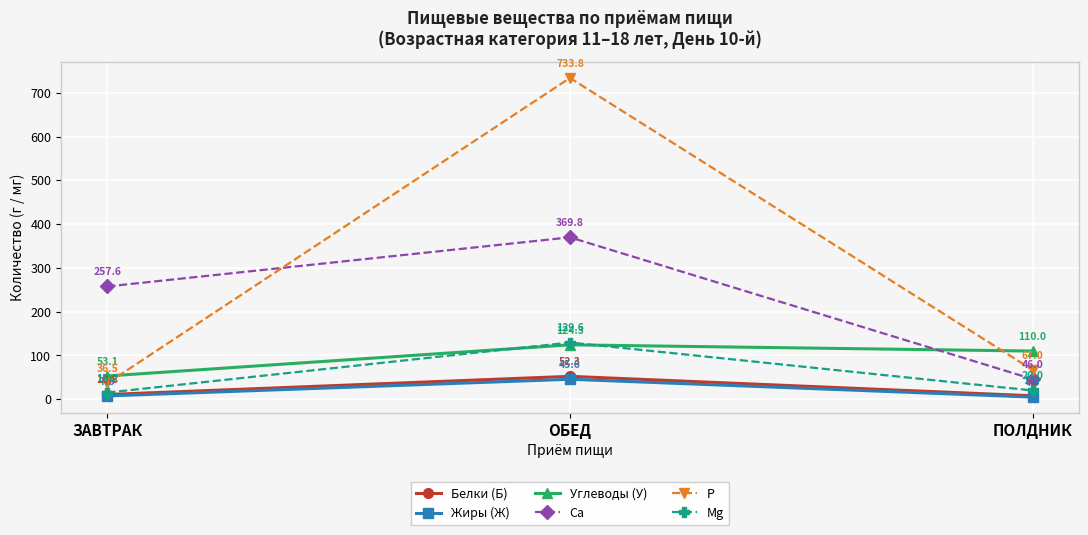

Does the chart display data point markers on the line(s)?

Yes